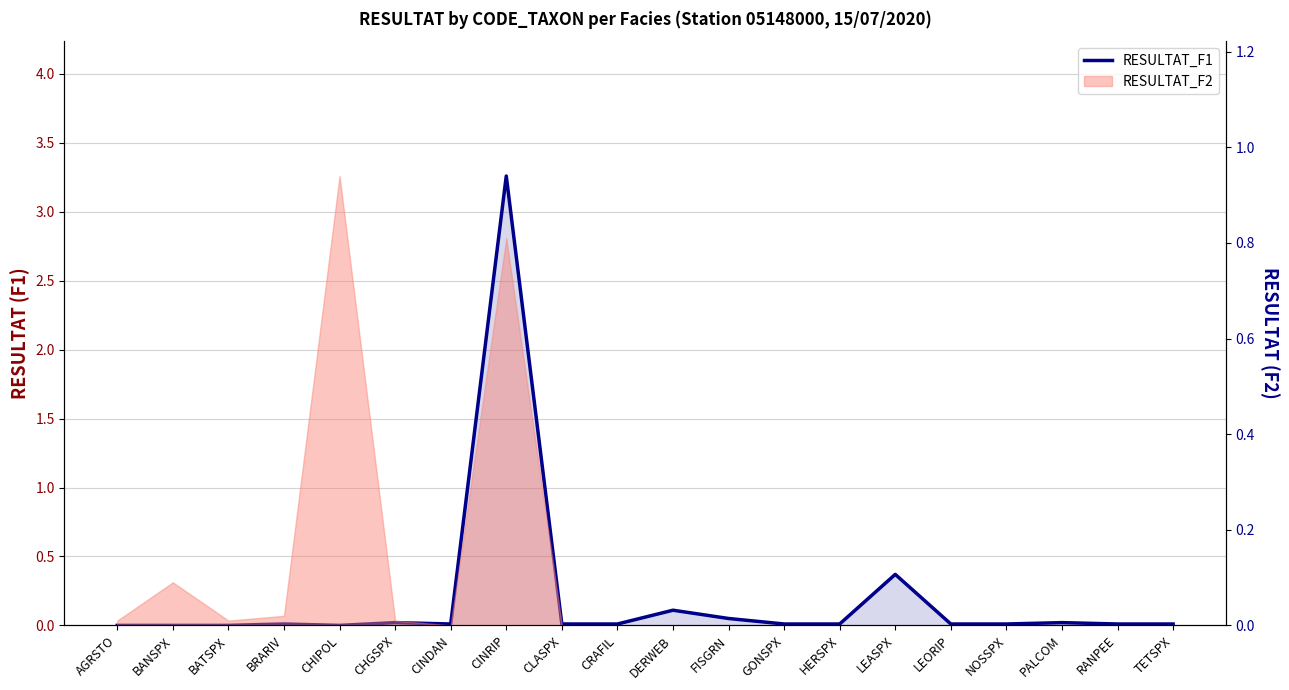

Count the number of categories in the chart.

20